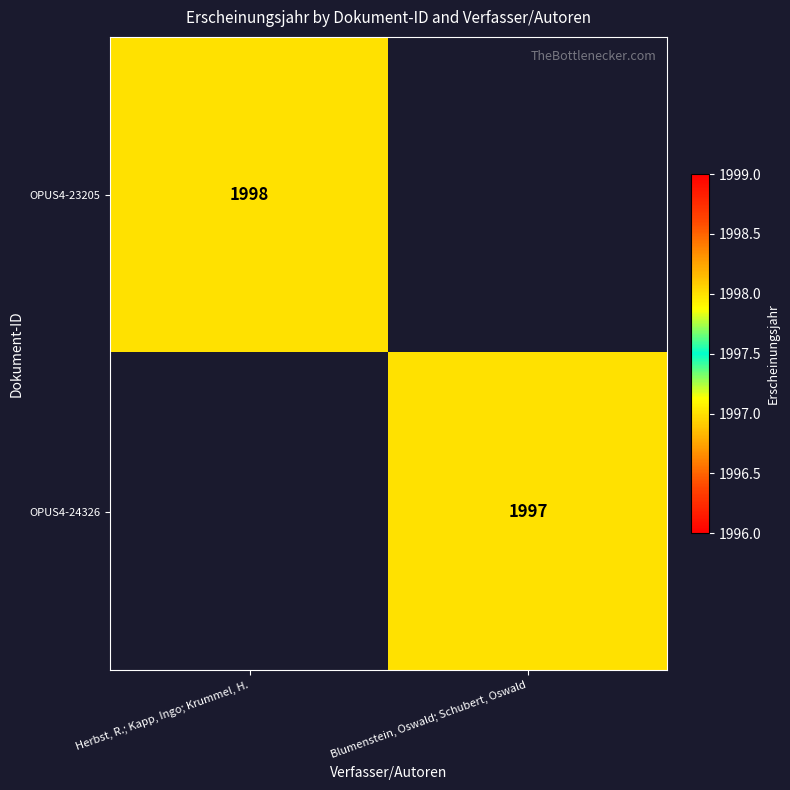

Which label corresponds to the largest value in the chart?

Herbst, R.; Kapp, Ingo; Krummel, H.